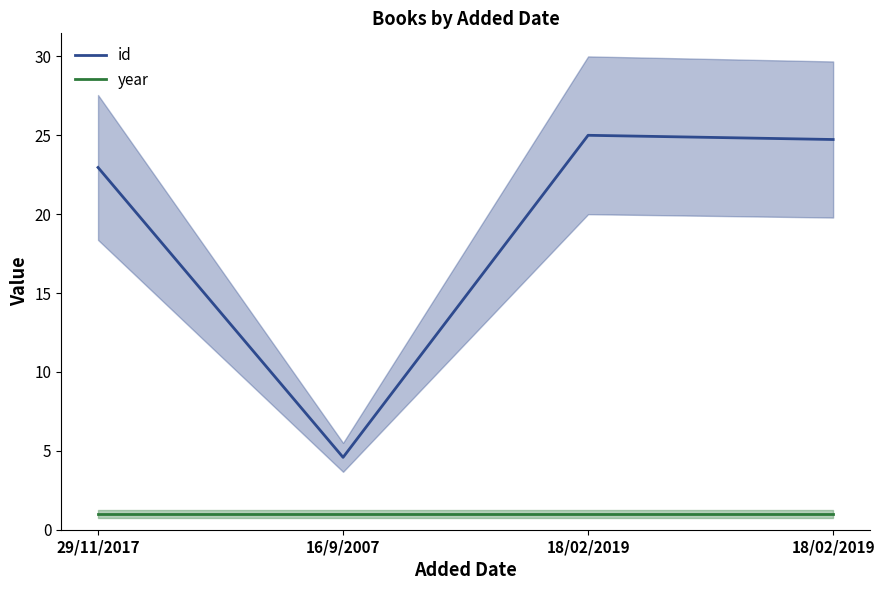

Between 18/02/2019 and 18/02/2019, which series saw the biggest shift?

id